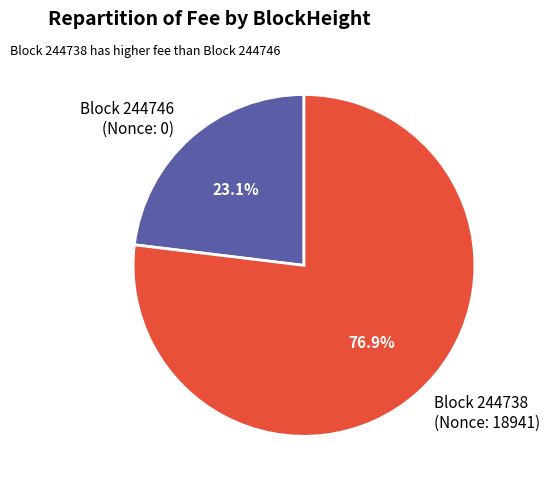

Which slice is the largest?

Block 244738 (Nonce: 18941)